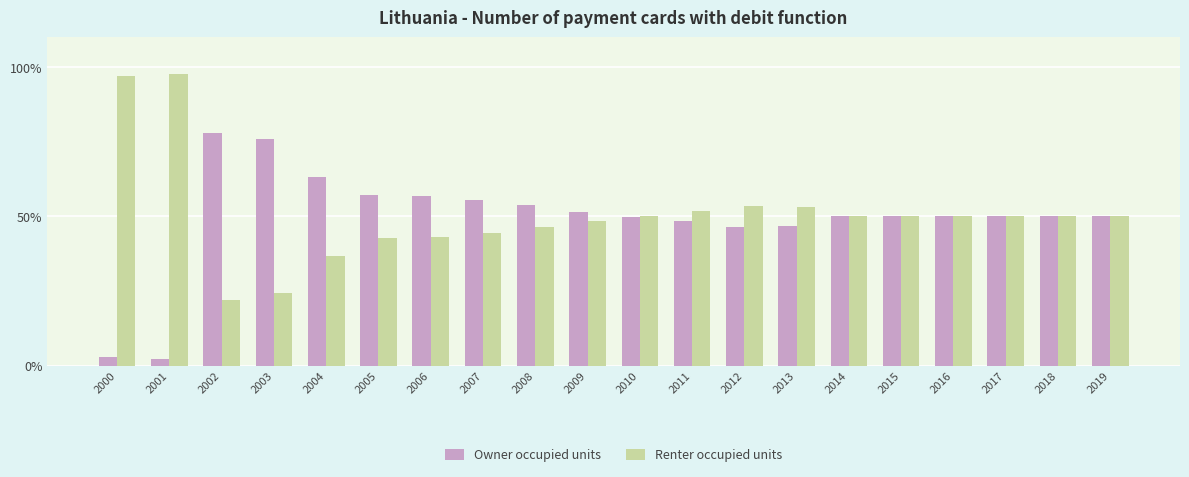

True or false: Renter occupied units has a value of 53.2 at 2013.

True